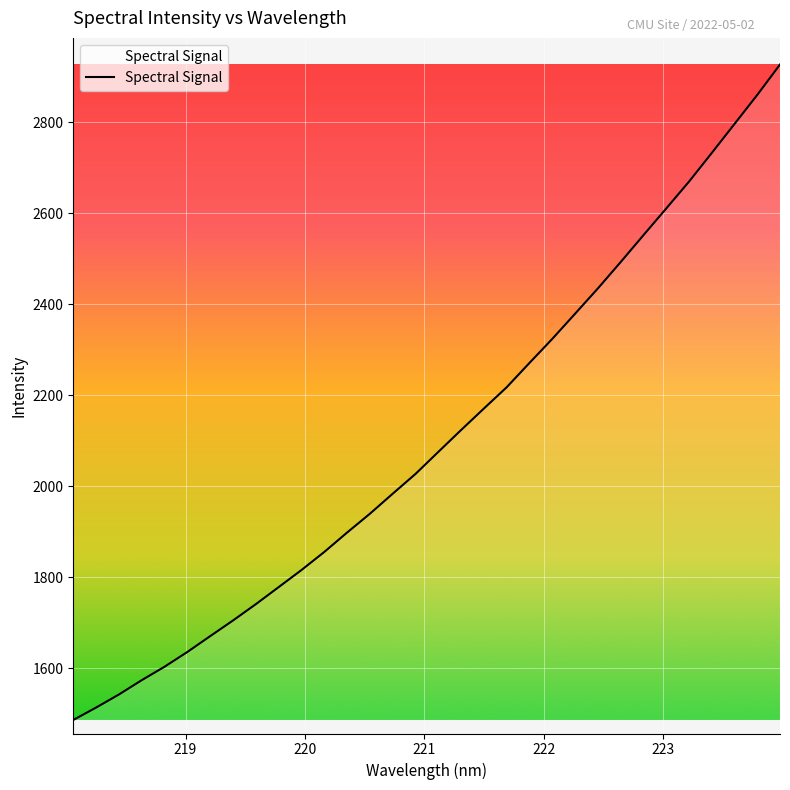

What is the difference between the maximum and minimum values?

1440.2